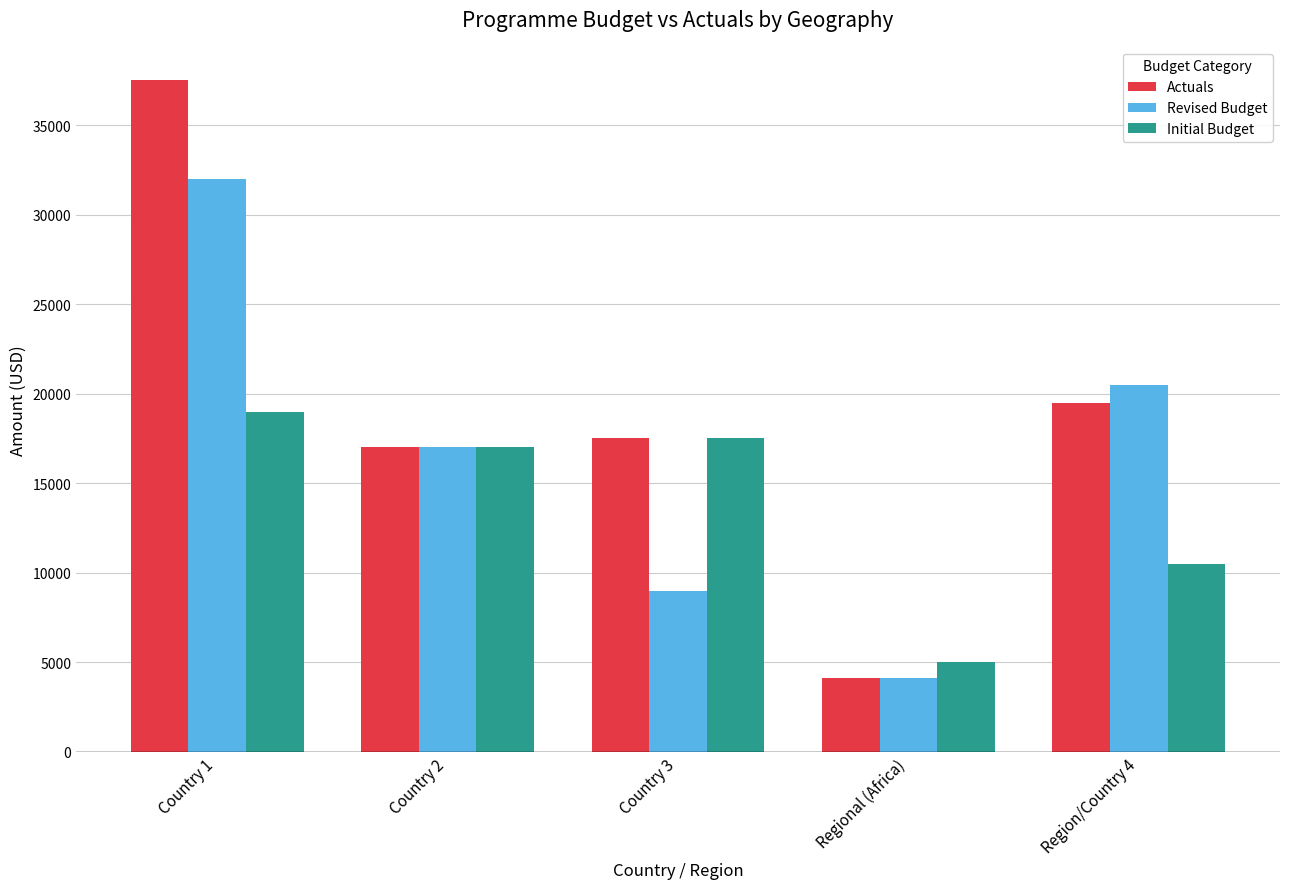

What is the average value of the Actuals series?

19120